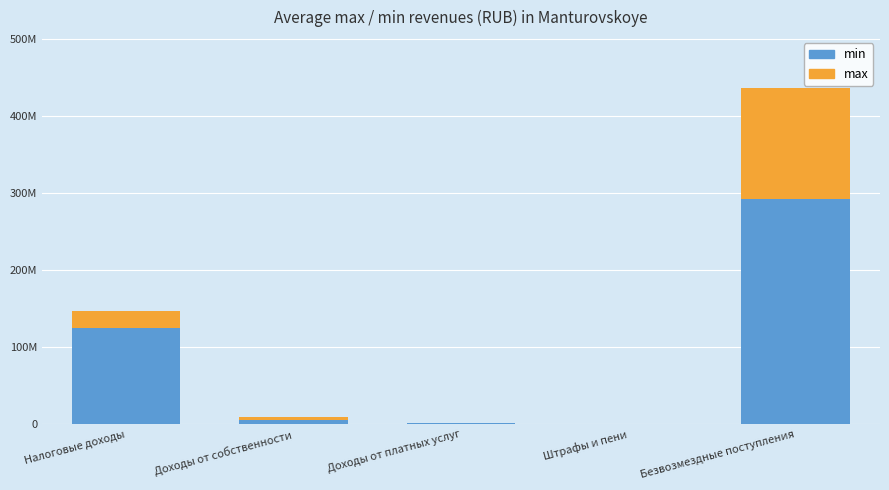

Are the bars horizontal?

No